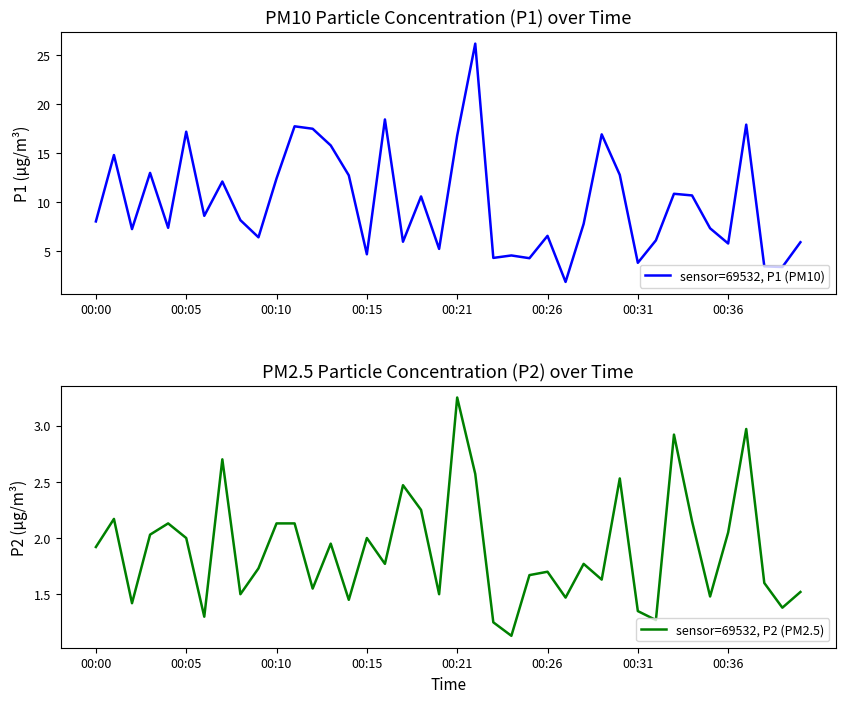

What is the difference between the sensor=69532, P2 (PM2.5) values at 23 and 16?

0.6